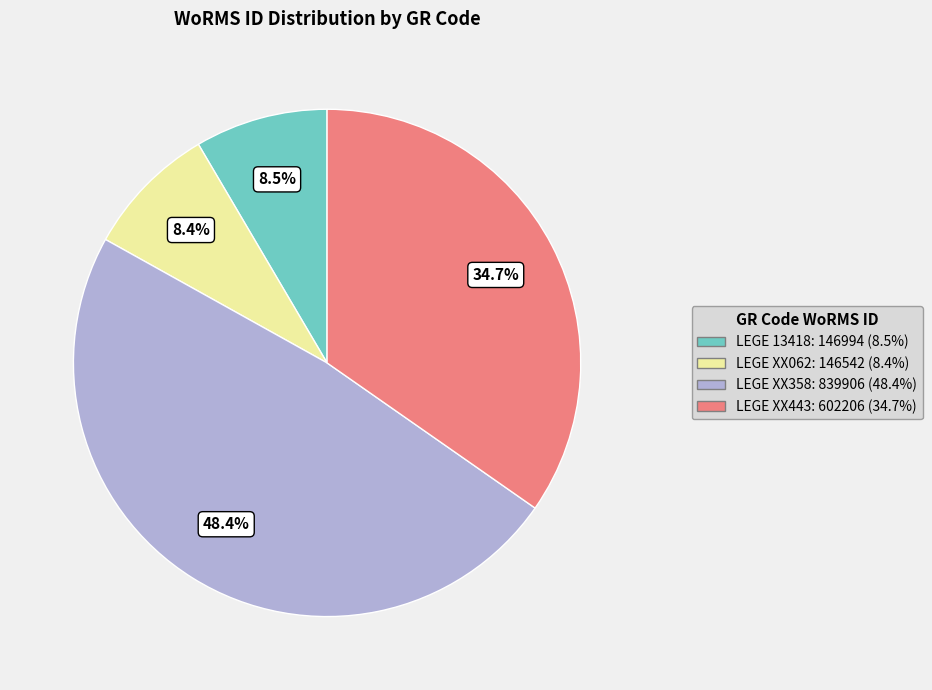

How many slices are in this pie chart?

4